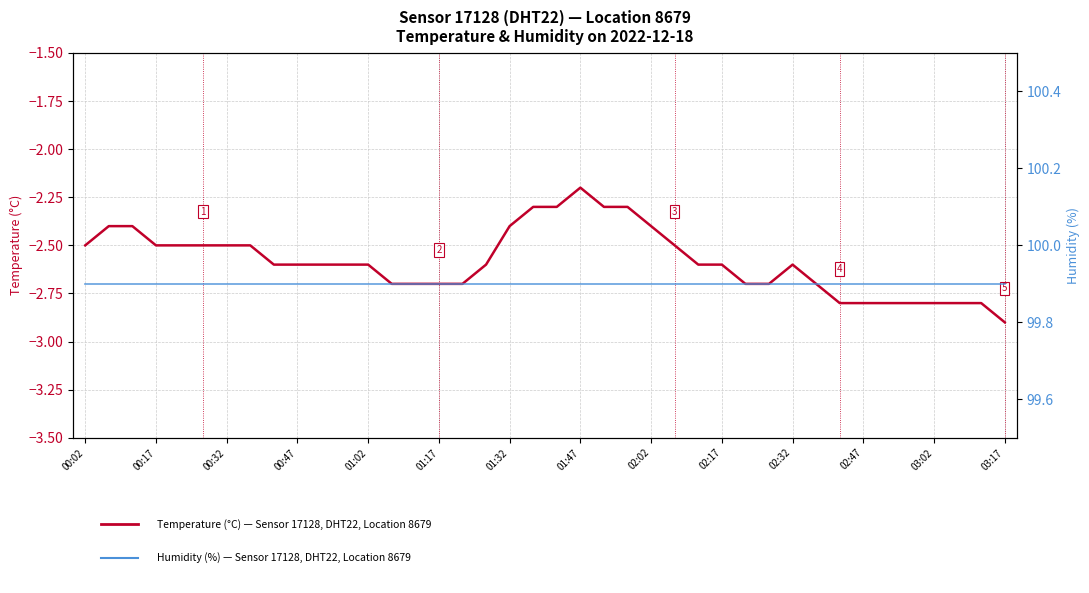

True or false: Humidity (%) — Sensor 17128, Location 8679 and Temperature (°C) — Sensor 17128, Location 8679 cross at least once.

False